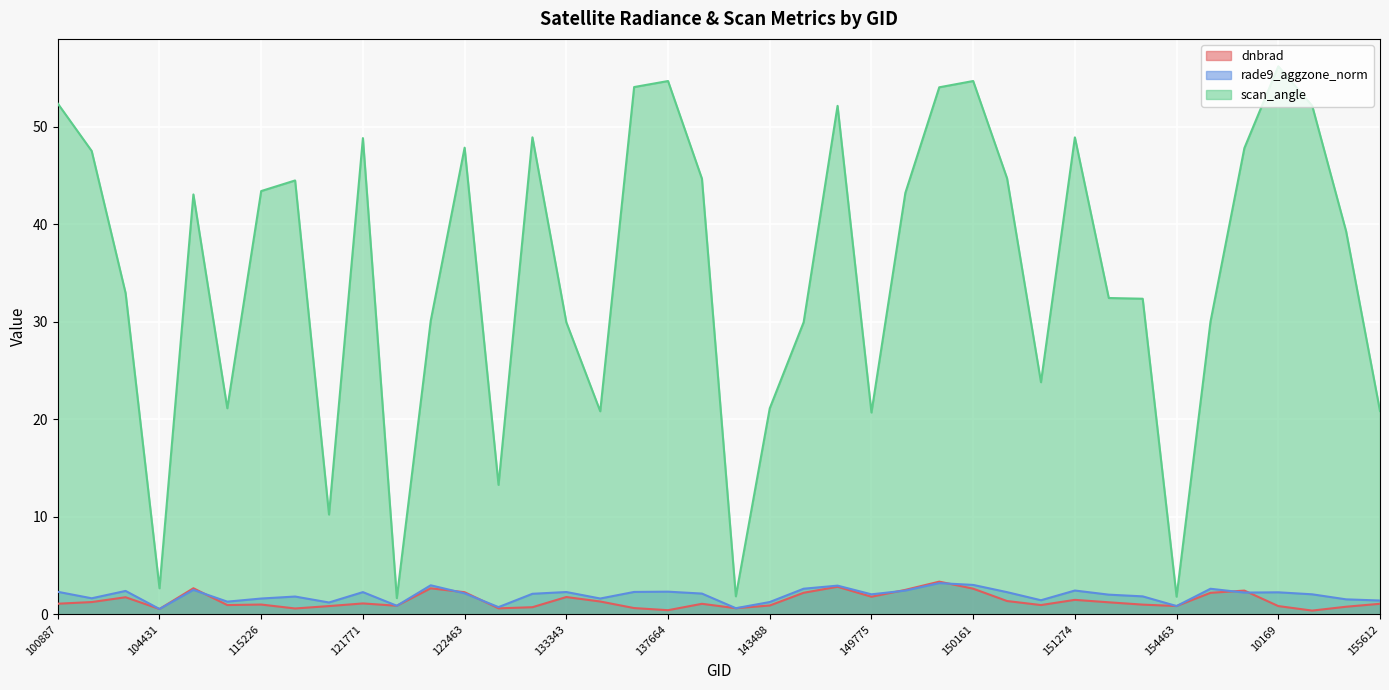

Reading right to left, extract all data points from this chart.

dnbrad: 155612=1.1	155242=0.8	155067=0.4	10169=0.8	154860=2.4	154662=2.2	154463=0.8	154271=1.0	151404=1.2	151274=1.5	150533=0.9	150348=1.4	150161=2.6	150147=3.4	149961=2.5	149775=1.8	149210=2.8	148798=2.2	143488=0.9	139217=0.6	137852=1.1	137664=0.4	6551=0.6	137268=1.3	133343=1.8	132798=0.7	123011=0.6	122463=2.3	122289=2.7	122118=0.9	121771=1.1	121249=0.8	115464=0.6	115226=1.0	115113=0.9	109184=2.7	104431=0.5	104315=1.8	102751=1.3	100887=1.1
rade9_aggzone_norm: 155612=1.4	155242=1.5	155067=2.1	10169=2.3	154860=2.2	154662=2.6	154463=0.8	154271=1.8	151404=2.0	151274=2.4	150533=1.4	150348=2.3	150161=3.0	150147=3.2	149961=2.4	149775=2.0	149210=2.9	148798=2.6	143488=1.3	139217=0.6	137852=2.1	137664=2.3	6551=2.3	137268=1.6	133343=2.3	132798=2.1	123011=0.7	122463=2.1	122289=3.0	122118=0.9	121771=2.3	121249=1.2	115464=1.8	115226=1.6	115113=1.3	109184=2.5	104431=0.5	104315=2.4	102751=1.6	100887=2.3
scan_angle: 155612=20.8	155242=39.3	155067=52.2	10169=56.2	154860=47.8	154662=30.0	154463=1.8	154271=32.4	151404=32.4	151274=48.9	150533=23.8	150348=44.7	150161=54.7	150147=54.1	149961=43.2	149775=20.7	149210=52.1	148798=30.0	143488=21.1	139217=1.8	137852=44.7	137664=54.7	6551=54.1	137268=20.8	133343=30.0	132798=48.9	123011=13.3	122463=47.9	122289=30.1	122118=1.7	121771=48.8	121249=10.2	115464=44.5	115226=43.4	115113=21.1	109184=43.1	104431=2.7	104315=32.9	102751=47.5	100887=52.4